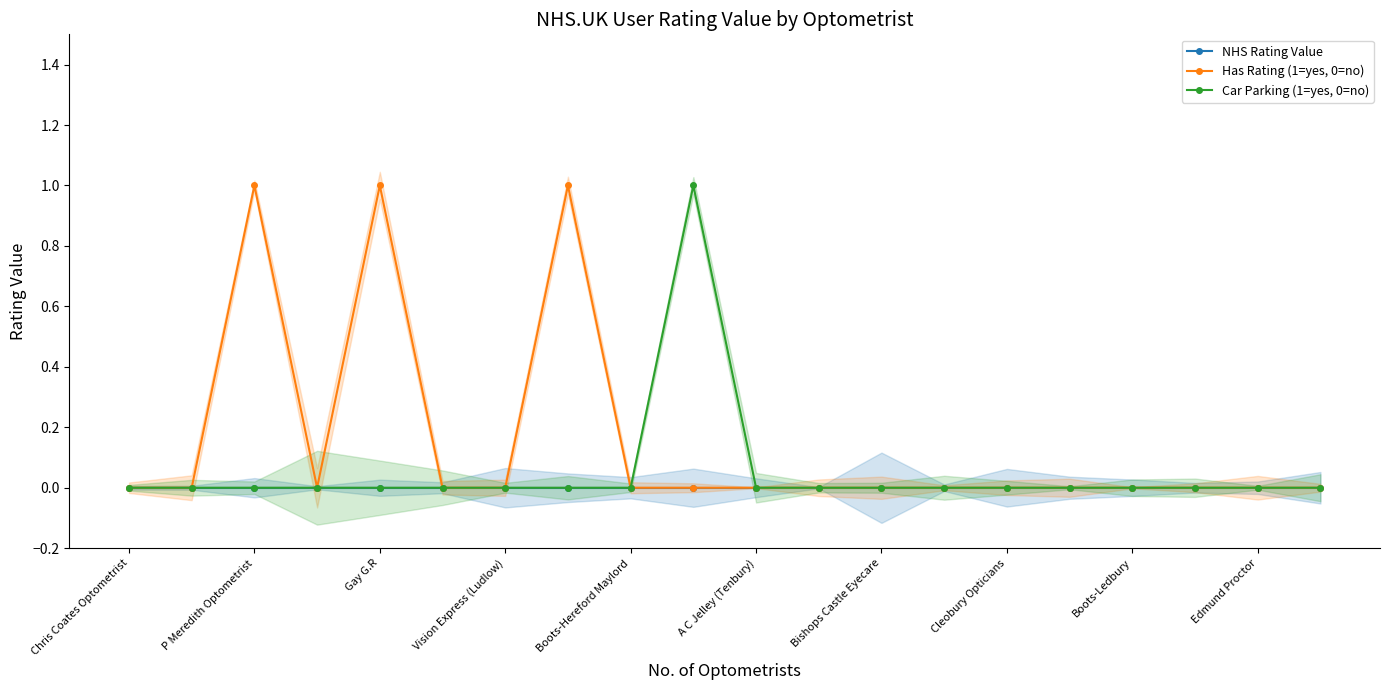

How many Has Rating (1=yes, 0=no) values are between 0 and 1?

20